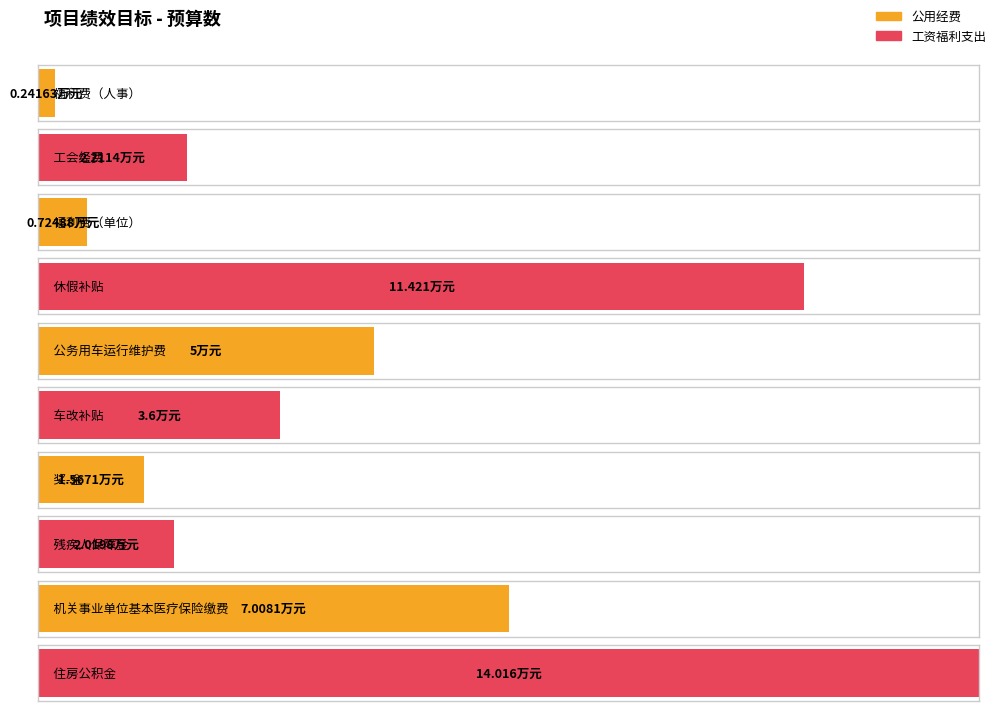

The chart shows a value of 11.4 at 休假补贴. True or false?

True